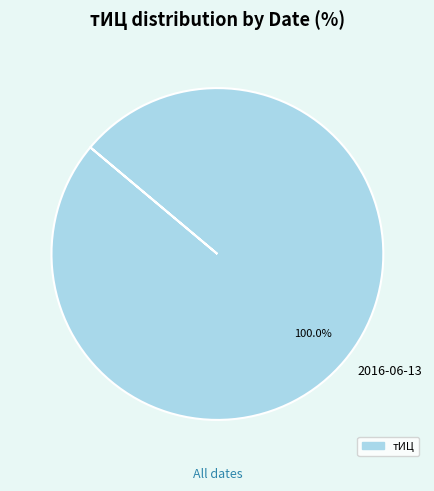

Which slice represents more than half of the pie?

2016-06-13